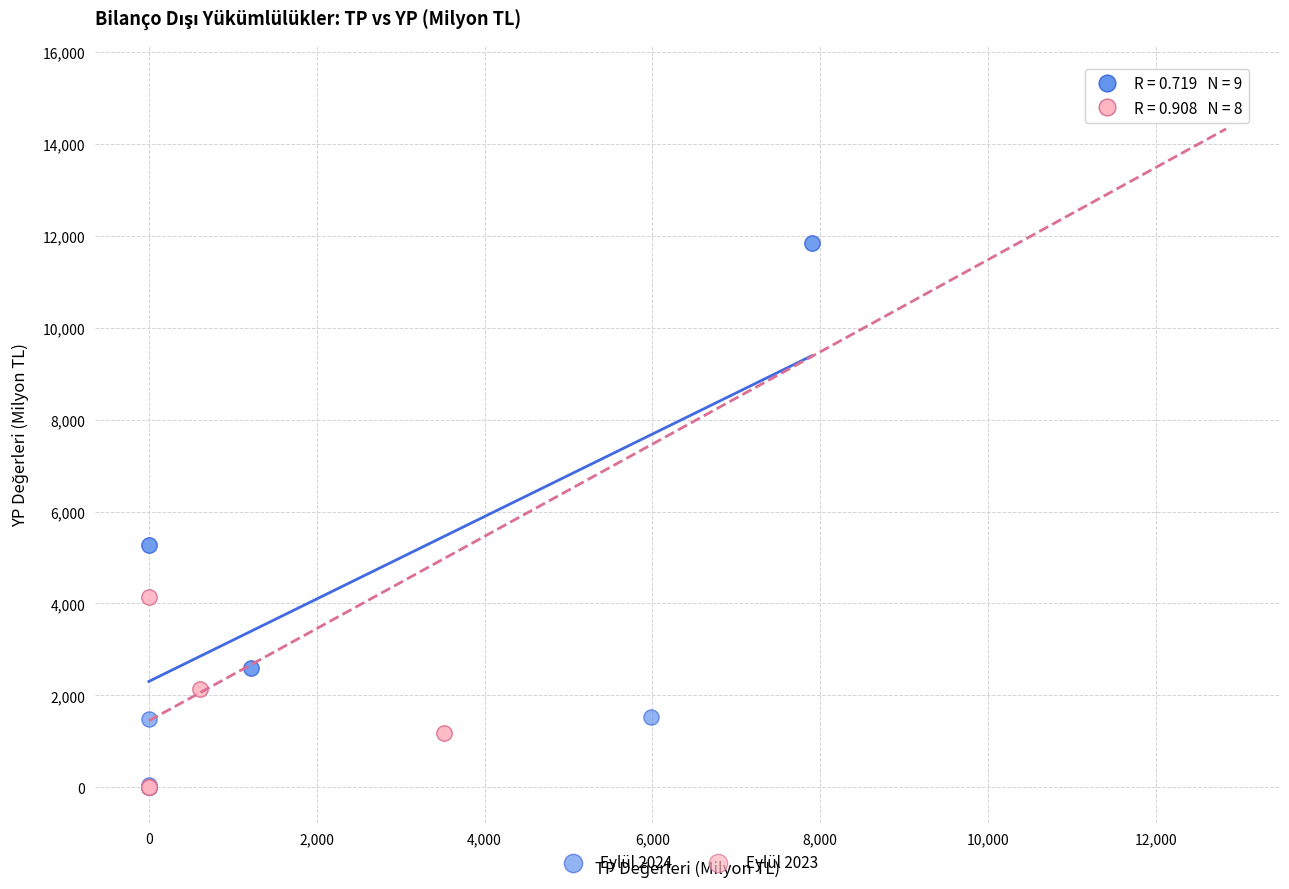

Which series contains the highest Y value?

Eylül 2023